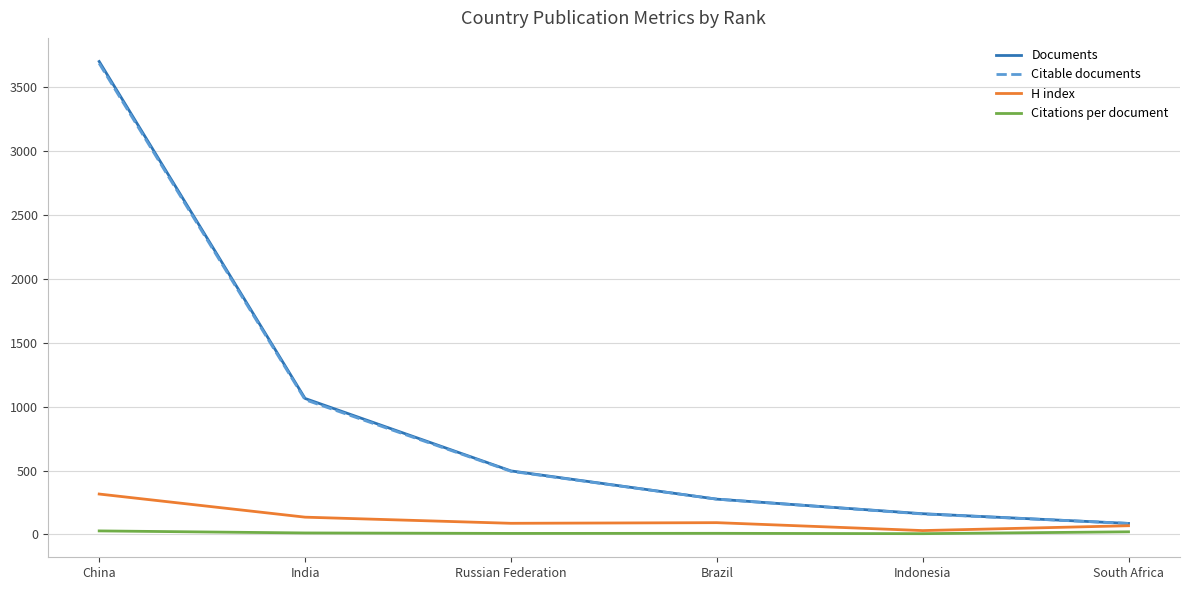

True or false: Documents and Citations per document cross at least once.

False